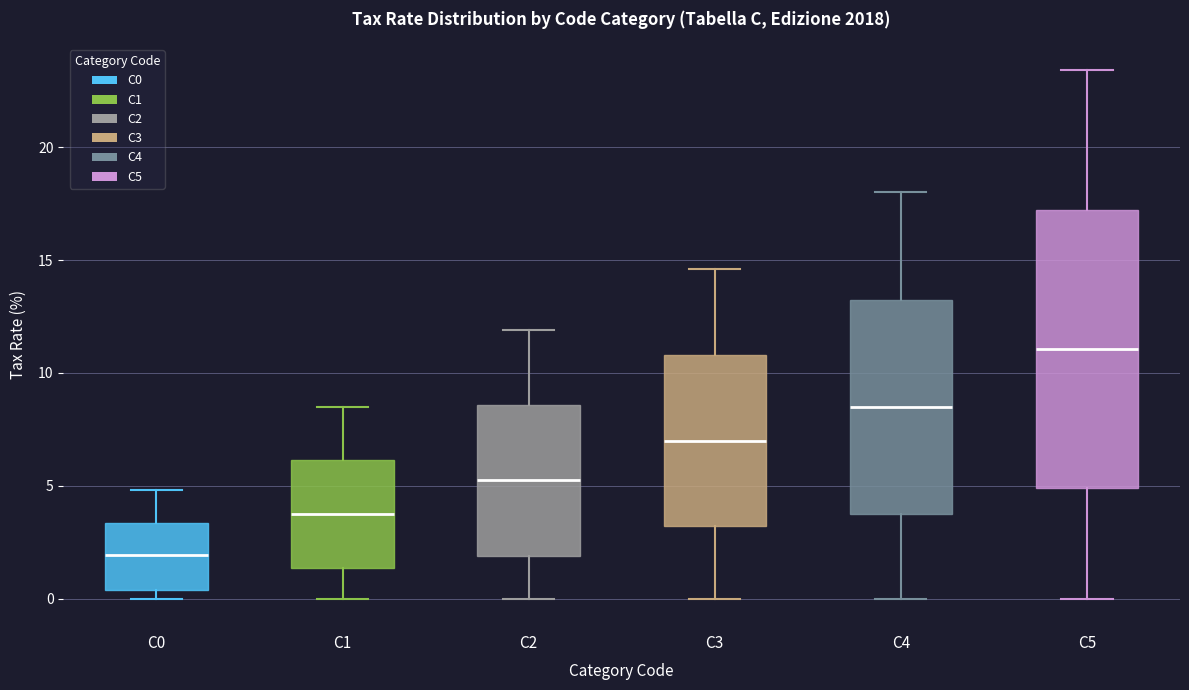

Reading left to right, transcribe this box plot: for each box, give where its median line is, the range the box spans, and where its two whiskers end, as read against the y-axis. The values are not printed on the chart, so give them approximately, as read against the axis.

C0: median 2.0, box 0.5 to 3.5, whiskers 0.0 to 5.0
C1: median 4.0, box 1.5 to 6.0, whiskers 0.0 to 8.5
C2: median 5.5, box 2.0 to 8.5, whiskers 0.0 to 12.0
C3: median 7.0, box 3.0 to 11.0, whiskers 0.0 to 14.5
C4: median 8.5, box 4.0 to 13.5, whiskers 0.0 to 18.0
C5: median 11.0, box 5.0 to 17.0, whiskers 0.0 to 23.5